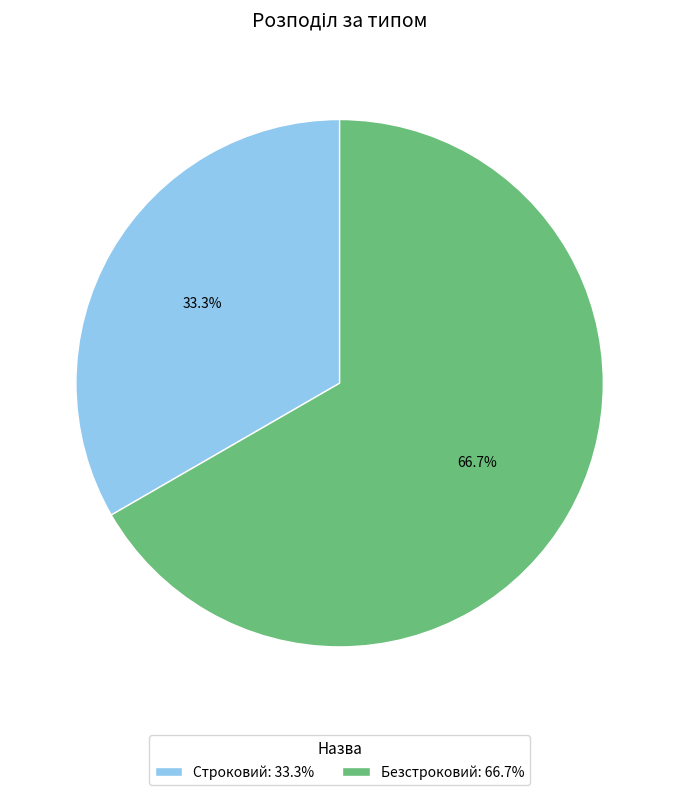

Which category has the biggest portion of the pie?

Безстроковий